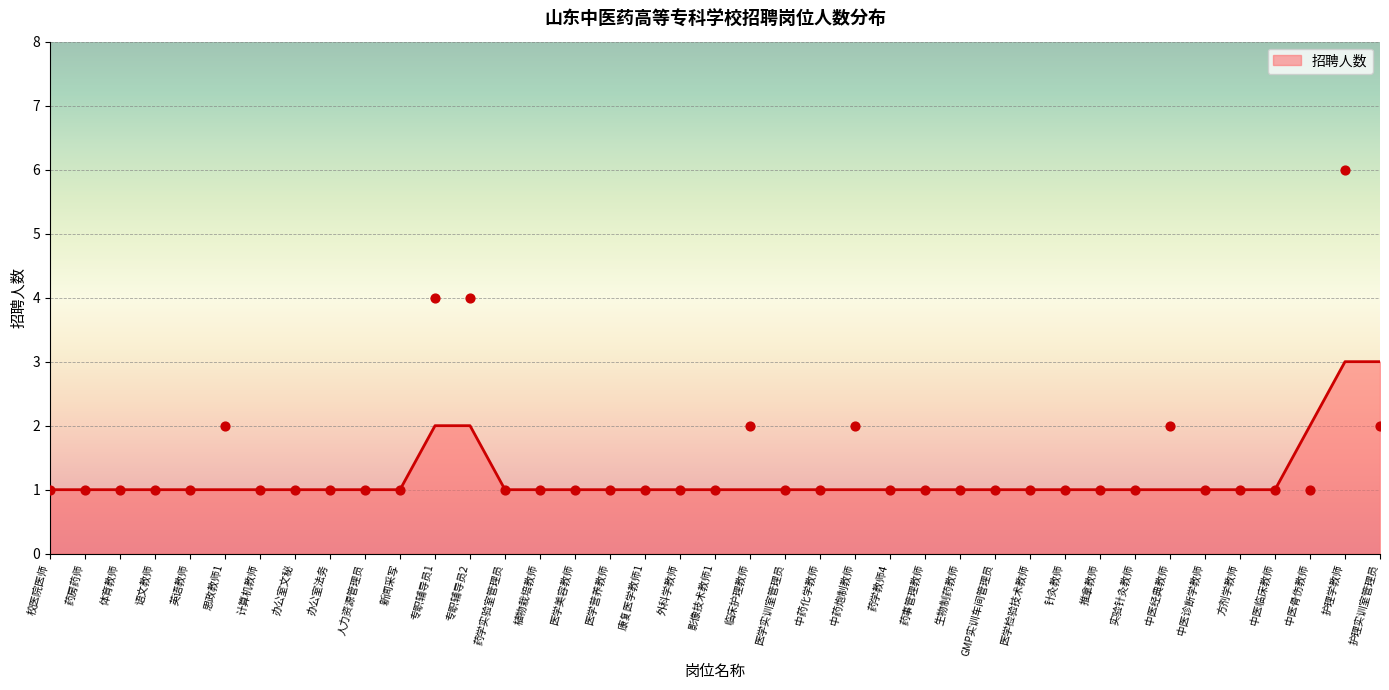

Between 医学检验技术教师 and 护理学教师, which is larger?

护理学教师